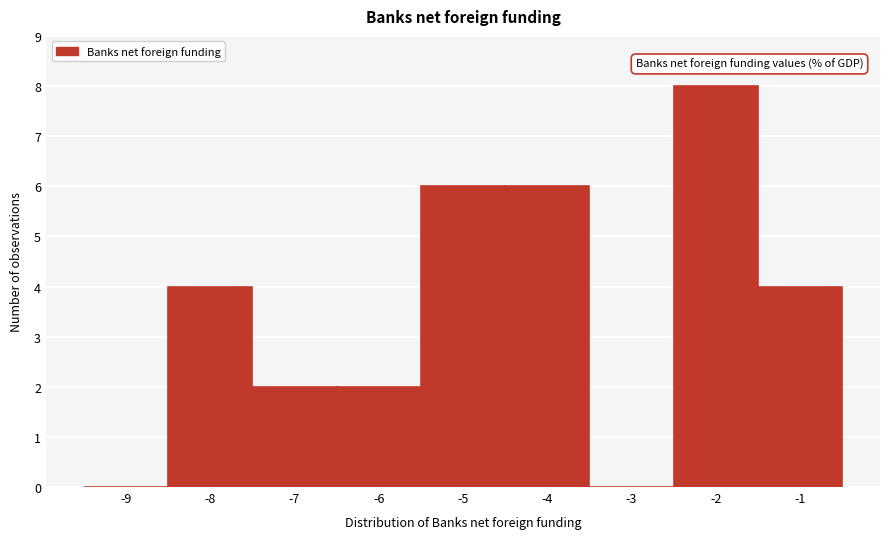

Reading right to left, extract all data points from this chart.

-1=4	-2=8	-3=0	-4=6	-5=6	-6=2	-7=2	-8=4	-9=0